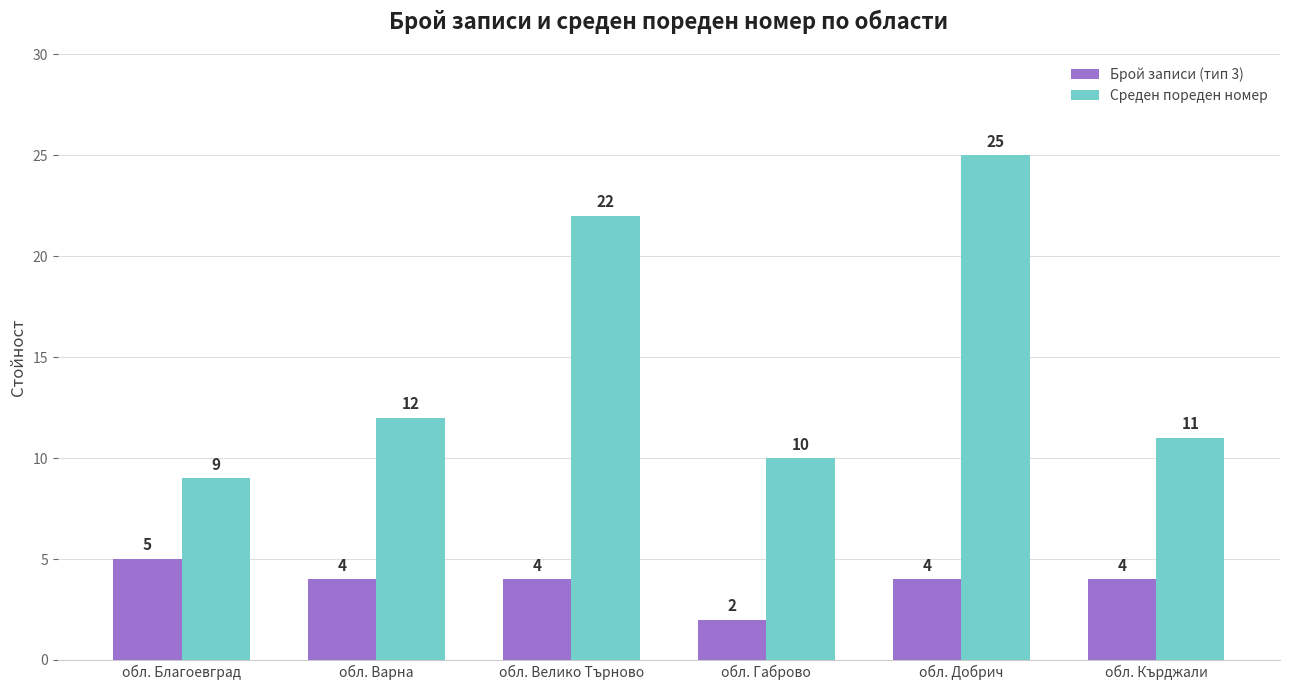

What are all the series names shown in the legend?

Брой записи (тип 3), Среден пореден номер